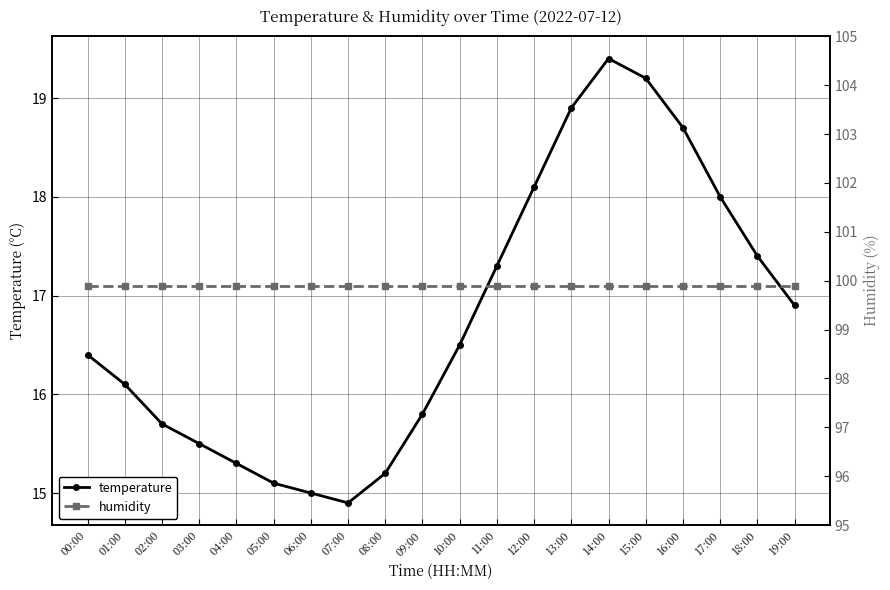

Which series has the widest spread of values?

temperature